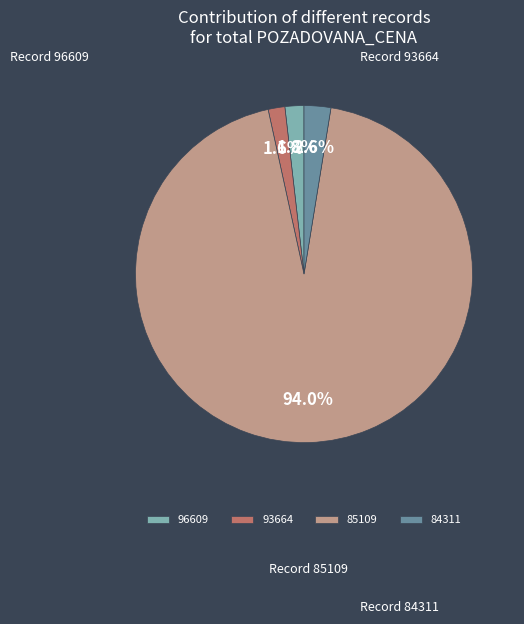

How much of the chart is everything except 84311?

97.4%